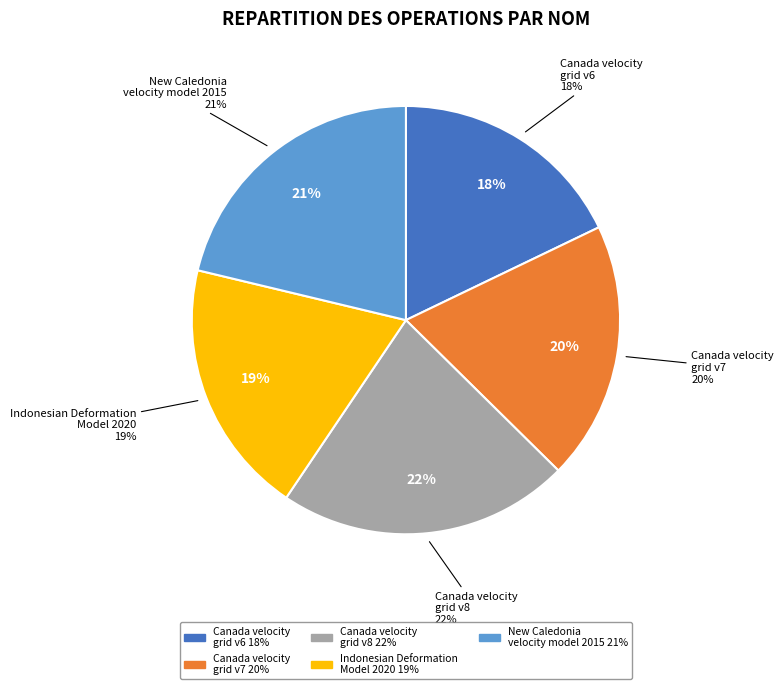

Does Canada velocity grid v8 represent more than half of the total?

No